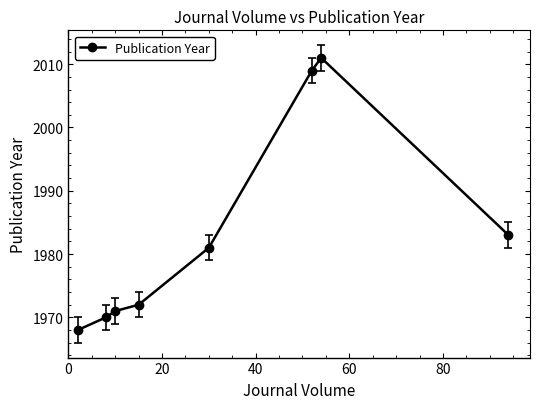

True or false: the data has more than 2 interior local peaks.

False